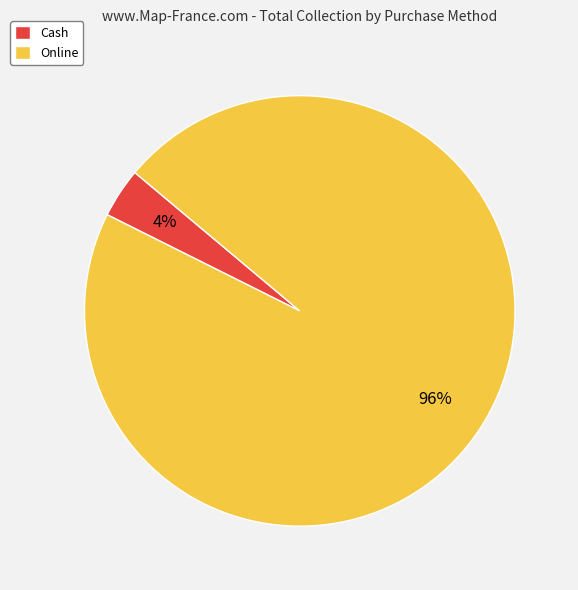

How many segments does this pie chart have?

2